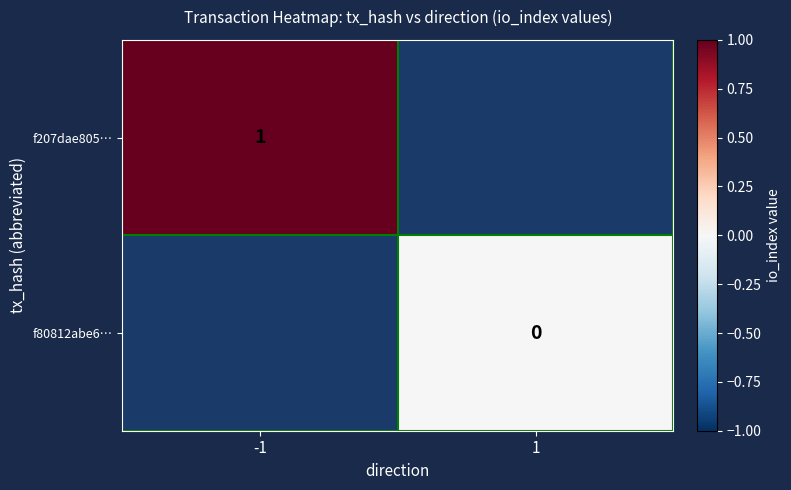

Is the value of f80812abe6… at 1 greater than the value of f207dae805… at -1?

No